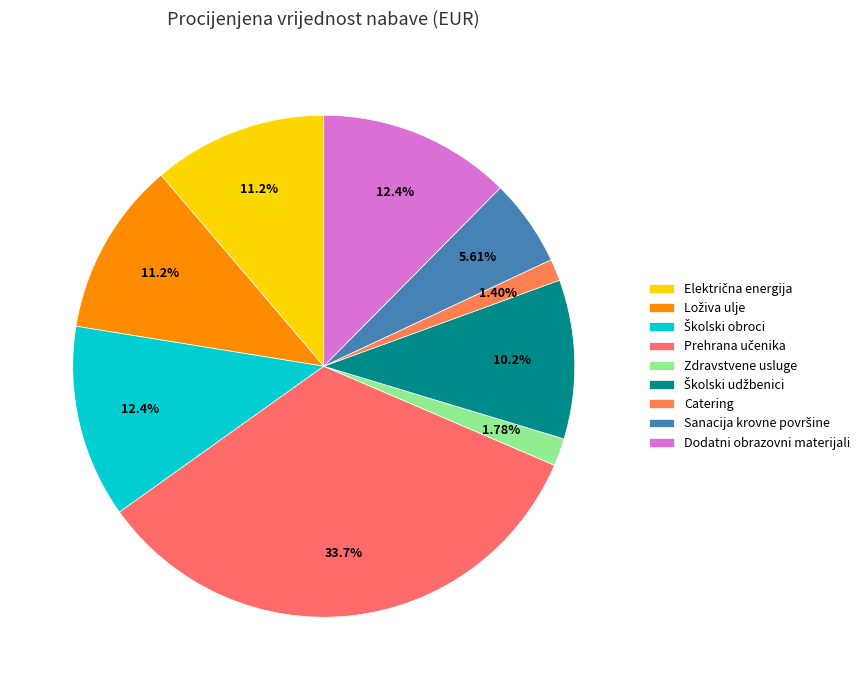

Is there a majority slice in this chart?

No